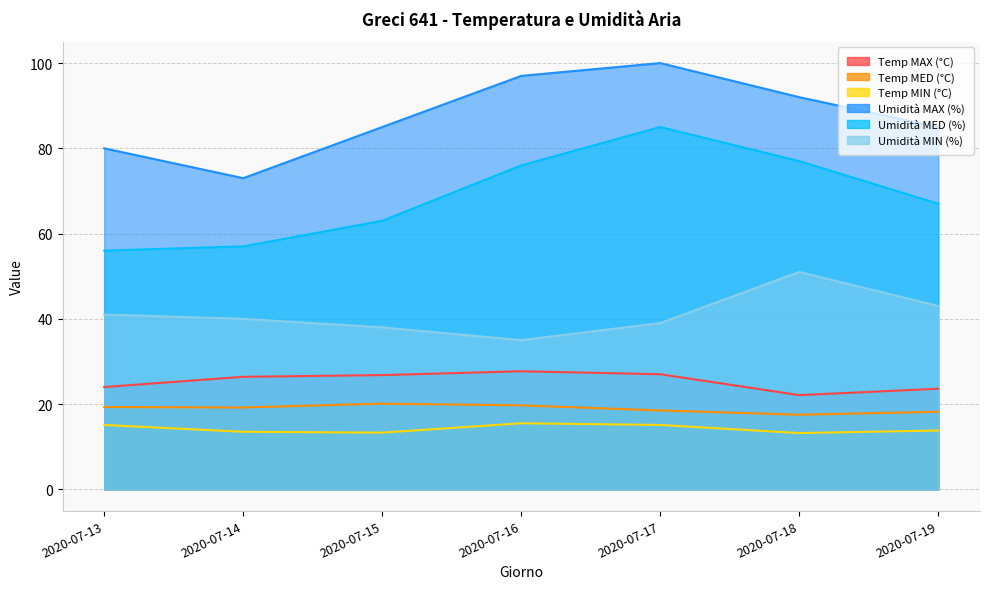

Between 2020-07-17 and 2020-07-19, which is larger?

2020-07-17